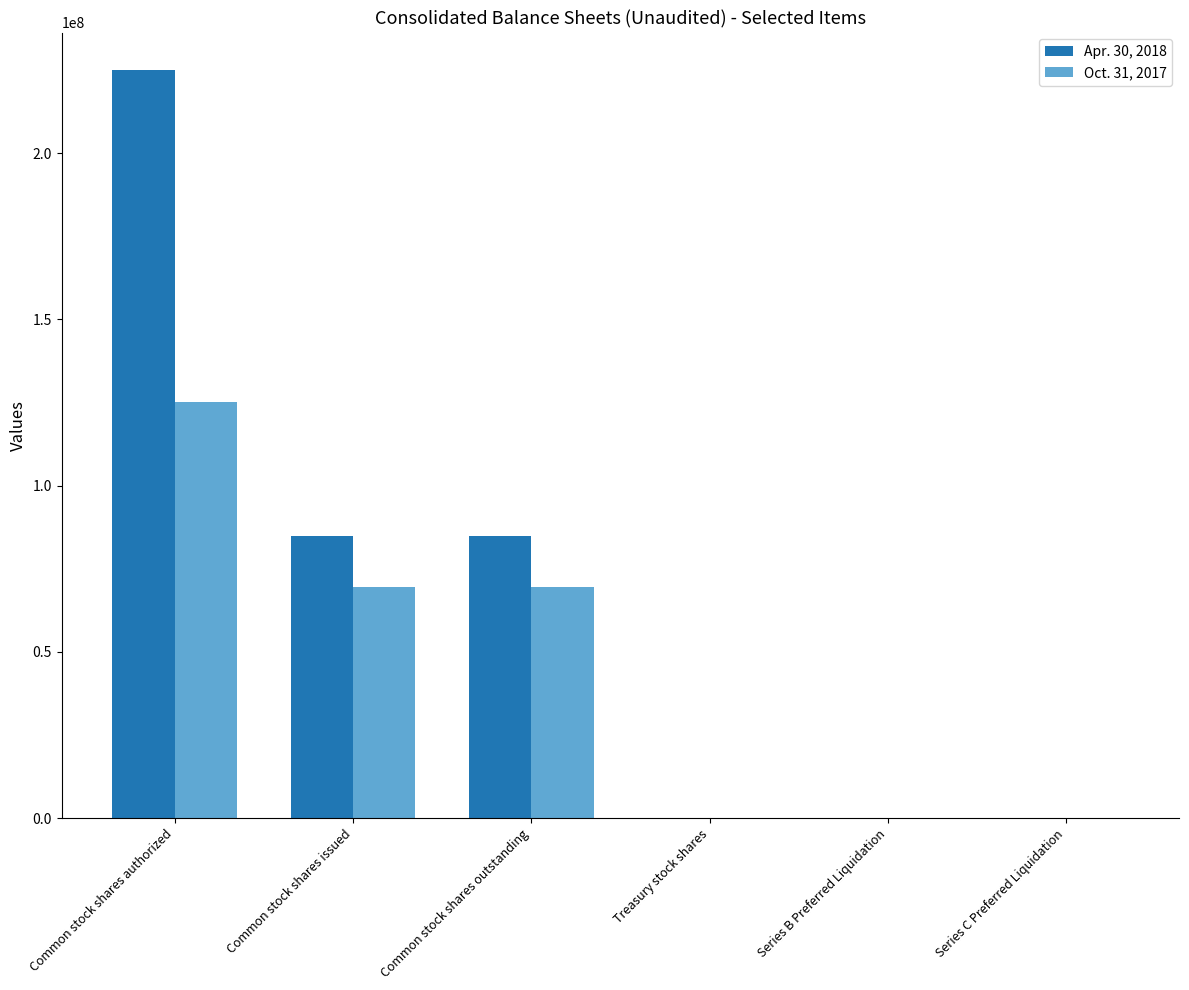

At which label does Apr. 30, 2018 reach its peak?

Common stock shares authorized